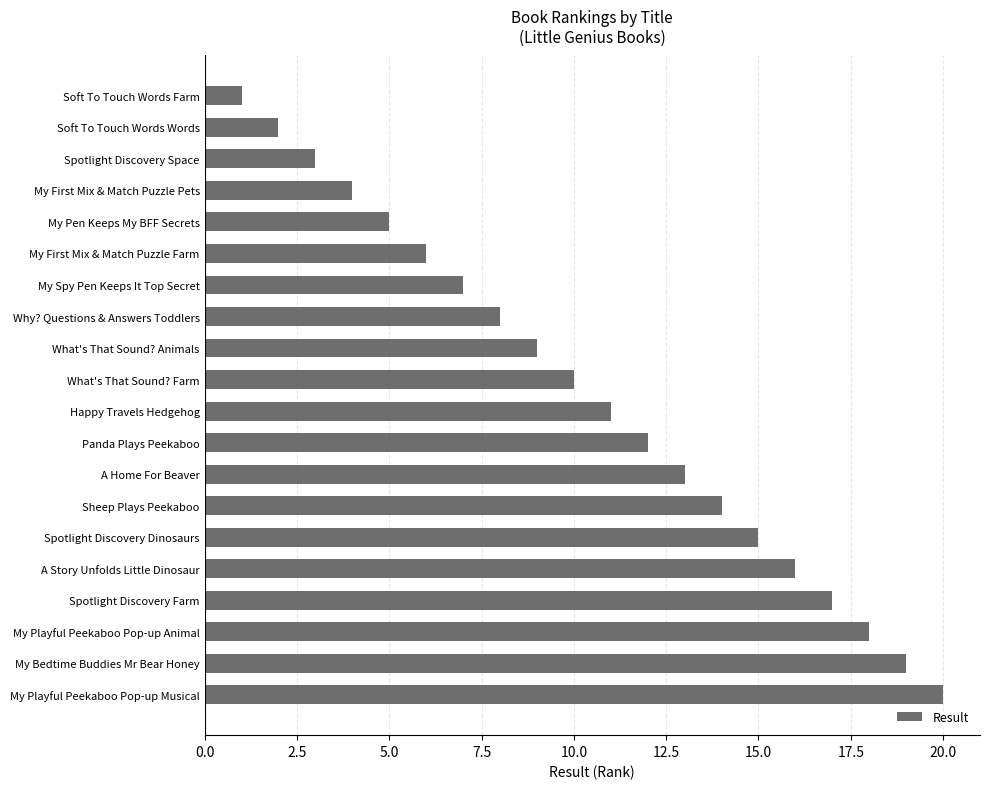

List the labels in order of value, largest first.

My Playful Peekaboo Pop-up Musical, My Bedtime Buddies Mr Bear Honey, My Playful Peekaboo Pop-up Animal, Spotlight Discovery Farm, A Story Unfolds Little Dinosaur, Spotlight Discovery Dinosaurs, Sheep Plays Peekaboo, A Home For Beaver, Panda Plays Peekaboo, Happy Travels Hedgehog, What's That Sound? Farm, What's That Sound? Animals, Why? Questions & Answers Toddlers, My Spy Pen Keeps It Top Secret, My First Mix & Match Puzzle Farm, My Pen Keeps My BFF Secrets, My First Mix & Match Puzzle Pets, Spotlight Discovery Space, Soft To Touch Words Words, Soft To Touch Words Farm